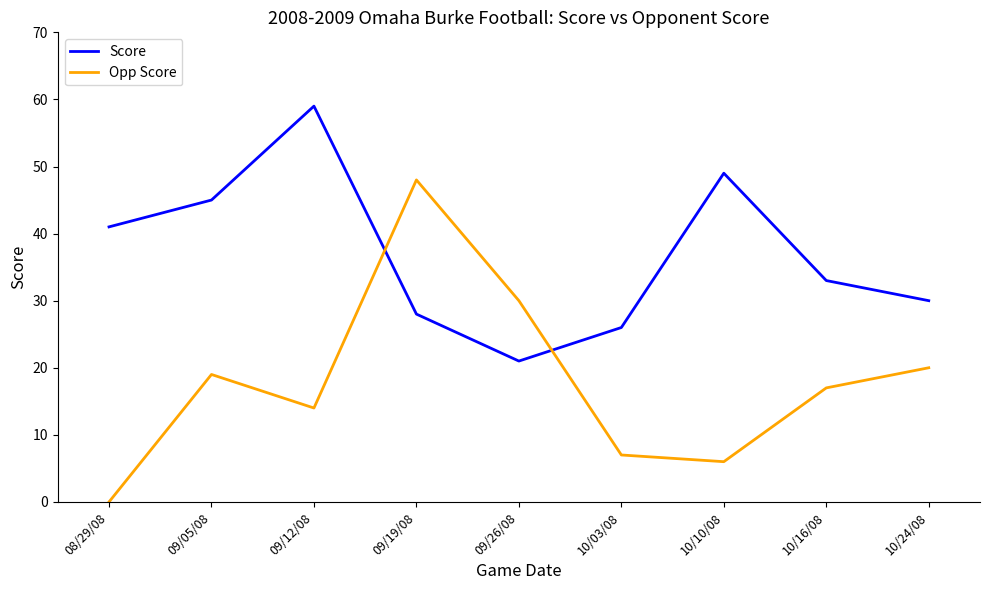

What is the spread (max minus min) of values at 10/10/08?

43